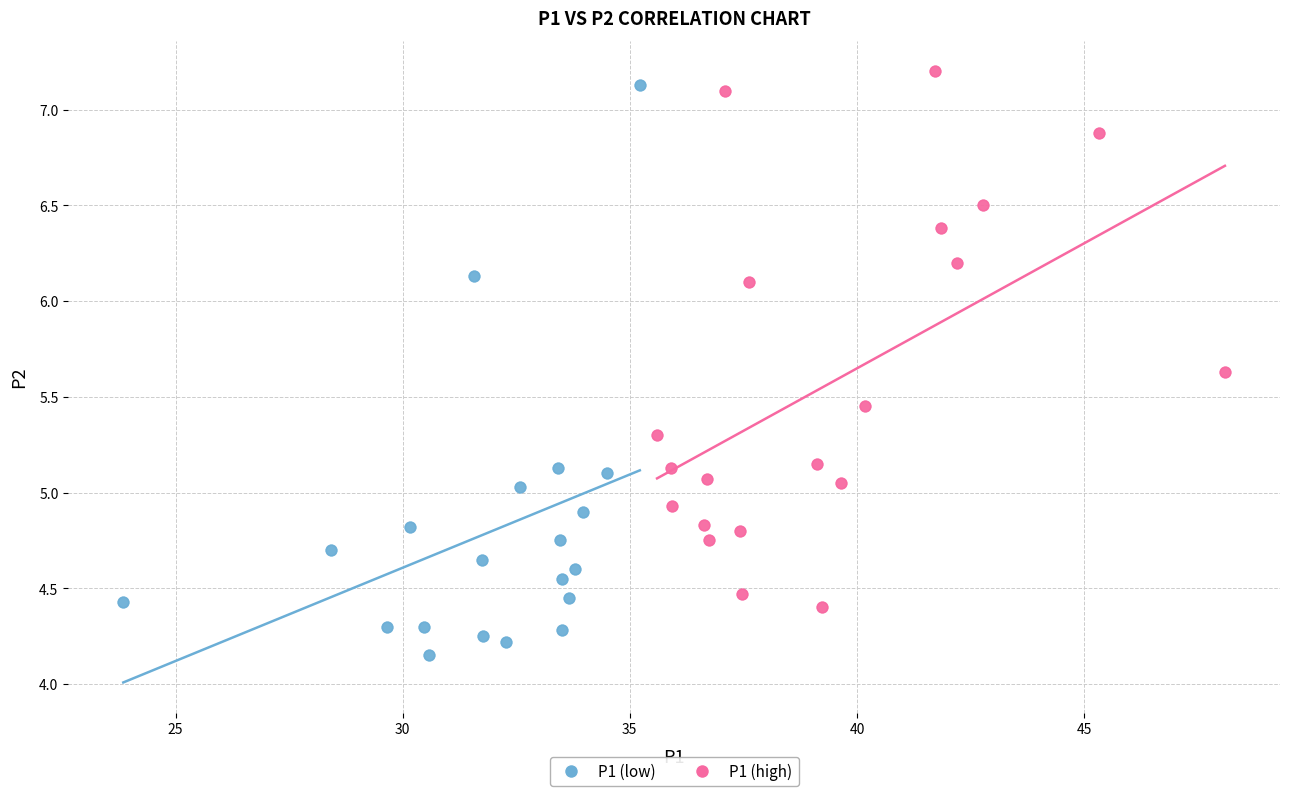

What are all the series names shown in the legend?

P1 (low), P1 (high)